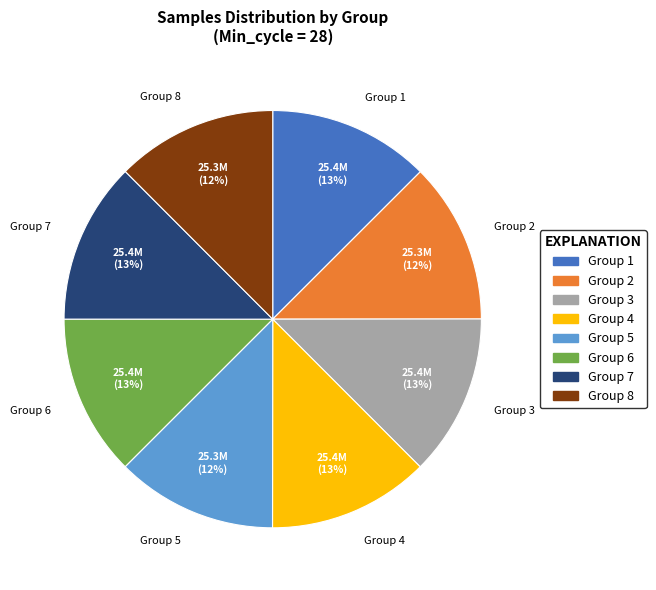

Is there any slice that represents more than half of the pie?

No